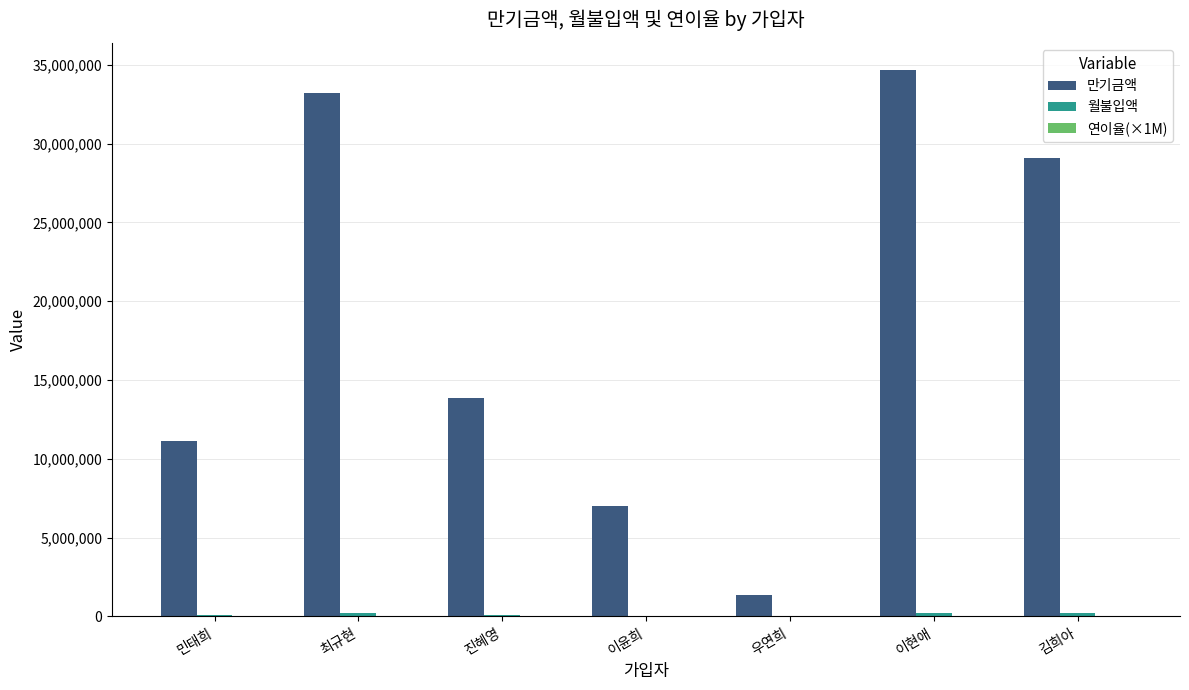

What is the maximum value shown in the chart?

34656000